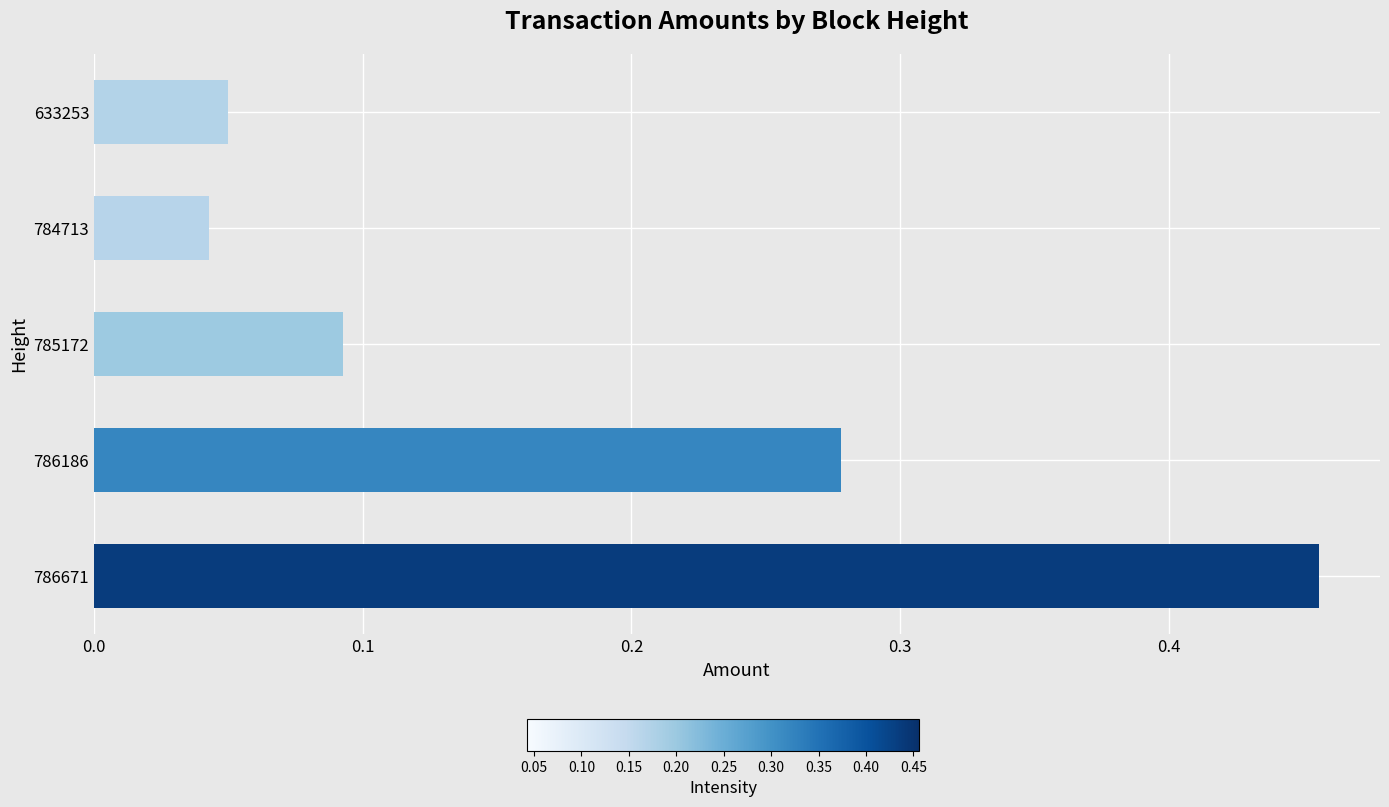

True or false: the data shows 0.1 at 784713.

False